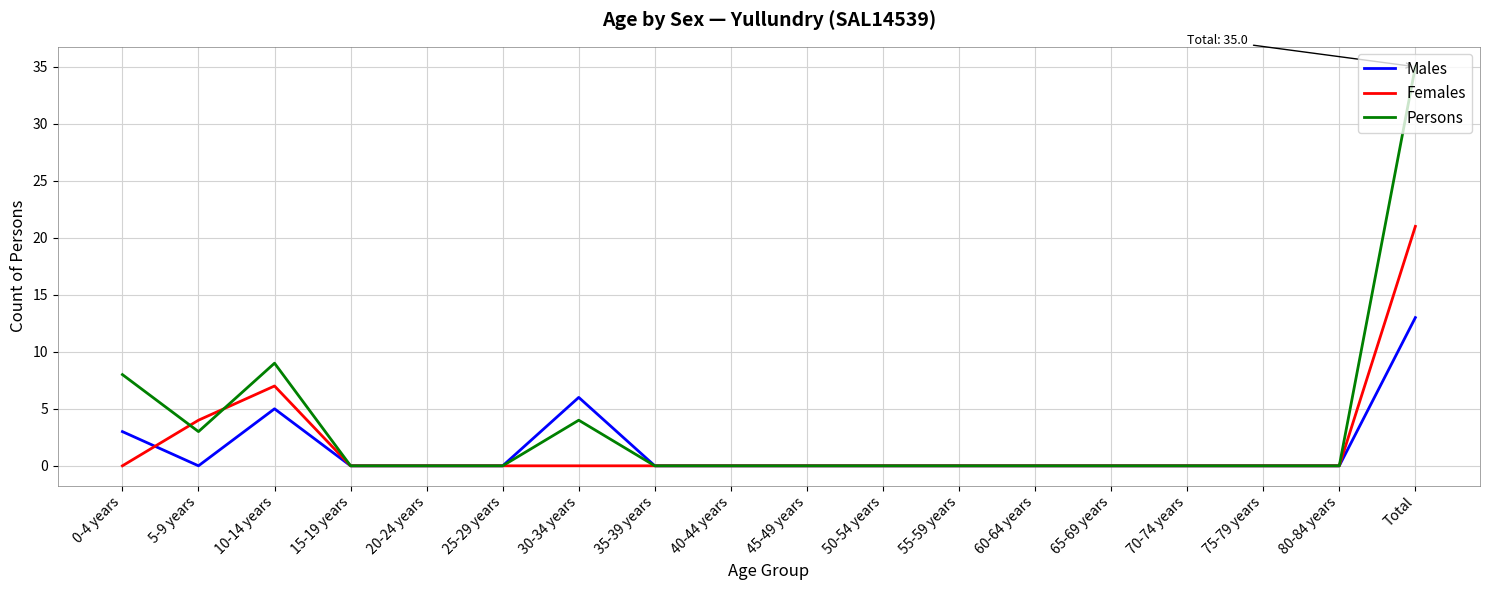

What is the sum of all Females values?

32